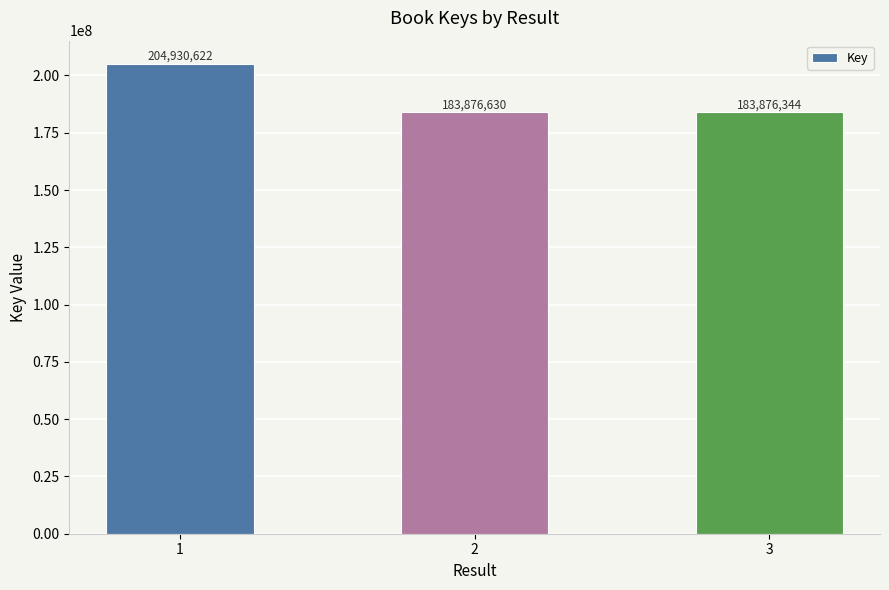

Reading left to right, transcribe all the data shown in this chart.

1=204930622	2=183876630	3=183876344